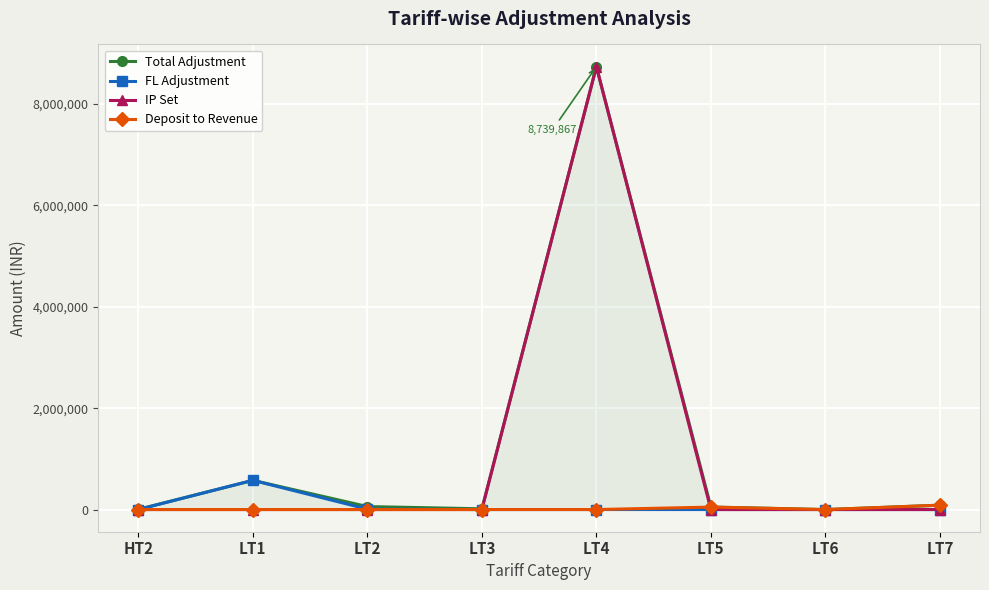

At which label does Total Adjustment reach its peak?

LT4